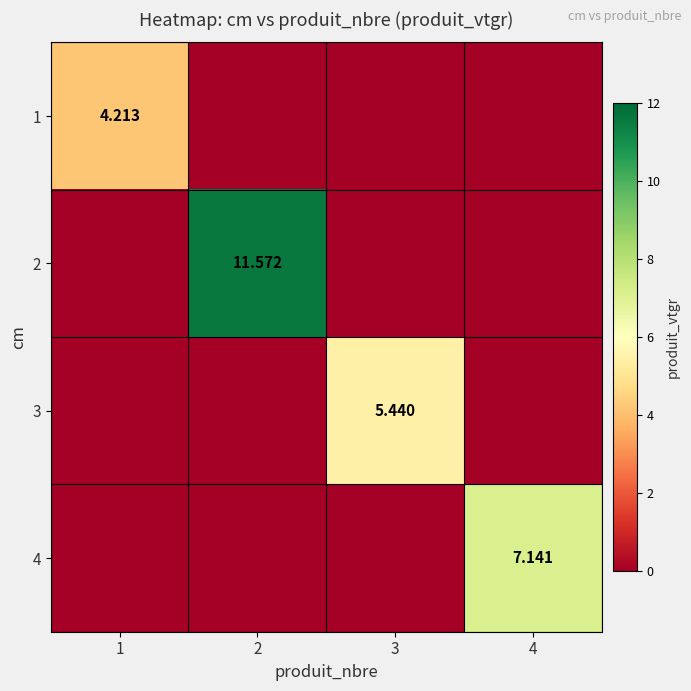

How many positive values does the 3 series have?

1